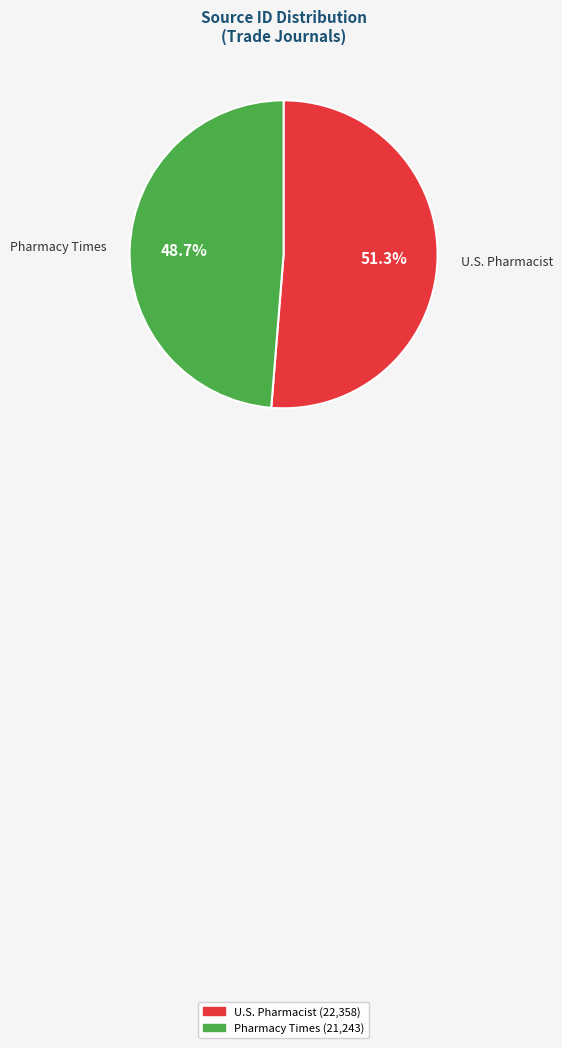

How many slices are in this pie chart?

2